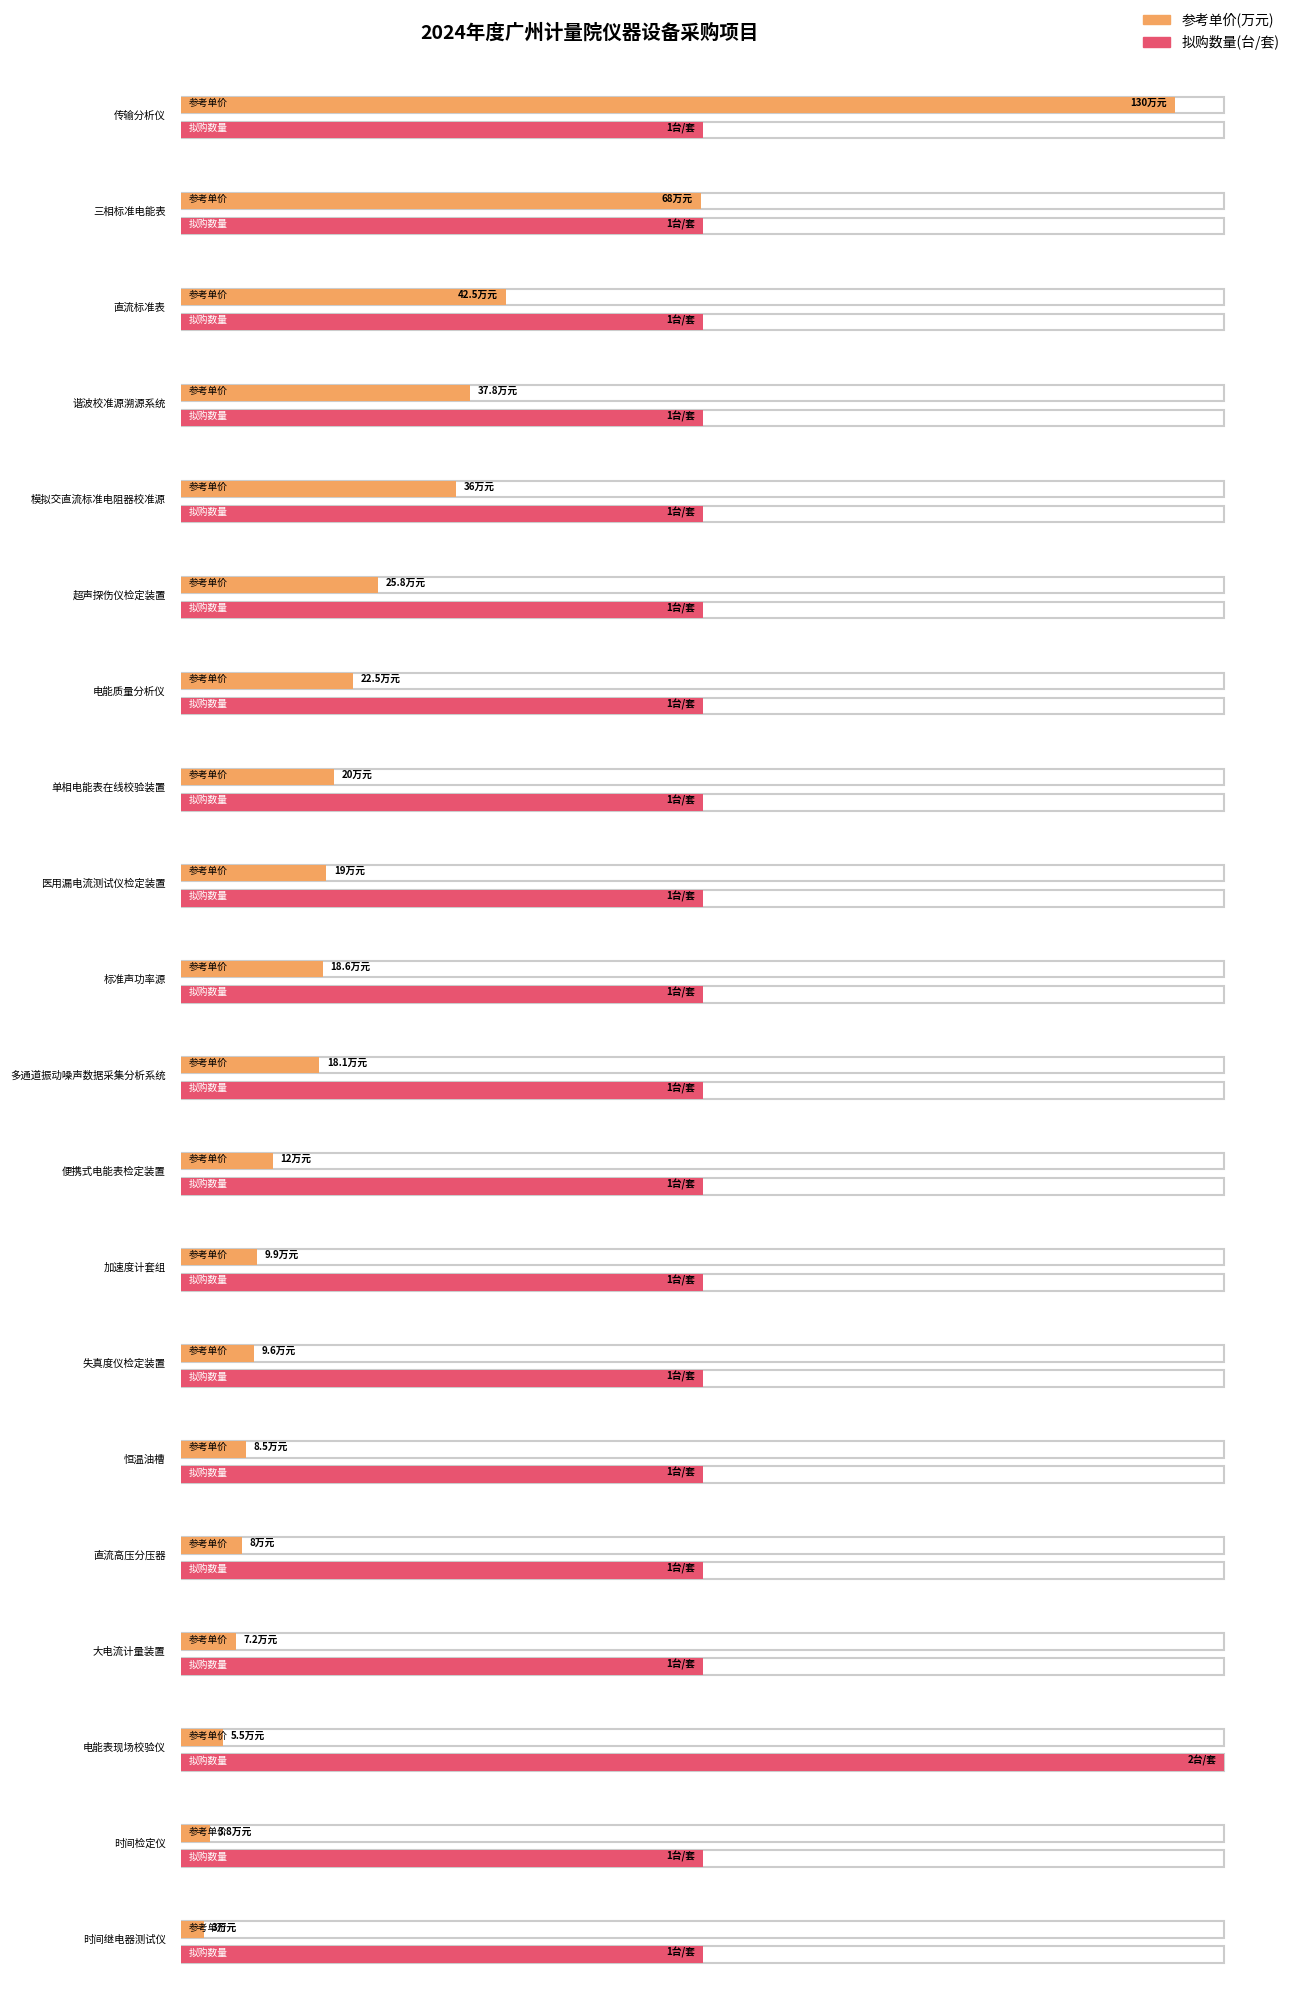

Reading right to left, extract all data points from this chart.

参考单价(万元): 时间继电器测试仪=3.0	时间检定仪=3.8	电能表现场校验仪=5.5	大电流计量装置=7.2	直流高压分压器=8.0	恒温油槽=8.5	失真度仪检定装置=9.6	加速度计套组=9.9	便携式电能表检定装置=12.0	多通道振动噪声数据采集分析系统=18.1	标准声功率源=18.6	医用漏电流测试仪检定装置=19.0	单相电能表在线校验装置=20.0	电能质量分析仪=22.5	超声探伤仪检定装置=25.8	模拟交直流标准电阻器校准源=36.0	谐波校准源溯源系统=37.8	直流标准表=42.5	三相标准电能表=68.0	传输分析仪=130.0
拟购数量(台/套): 时间继电器测试仪=1.0	时间检定仪=1.0	电能表现场校验仪=2.0	大电流计量装置=1.0	直流高压分压器=1.0	恒温油槽=1.0	失真度仪检定装置=1.0	加速度计套组=1.0	便携式电能表检定装置=1.0	多通道振动噪声数据采集分析系统=1.0	标准声功率源=1.0	医用漏电流测试仪检定装置=1.0	单相电能表在线校验装置=1.0	电能质量分析仪=1.0	超声探伤仪检定装置=1.0	模拟交直流标准电阻器校准源=1.0	谐波校准源溯源系统=1.0	直流标准表=1.0	三相标准电能表=1.0	传输分析仪=1.0